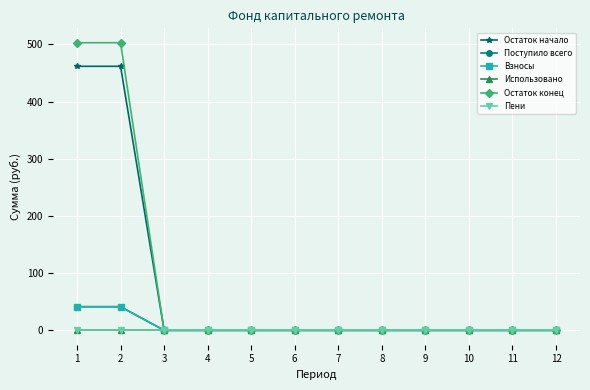

Does the chart have visible grid lines?

Yes